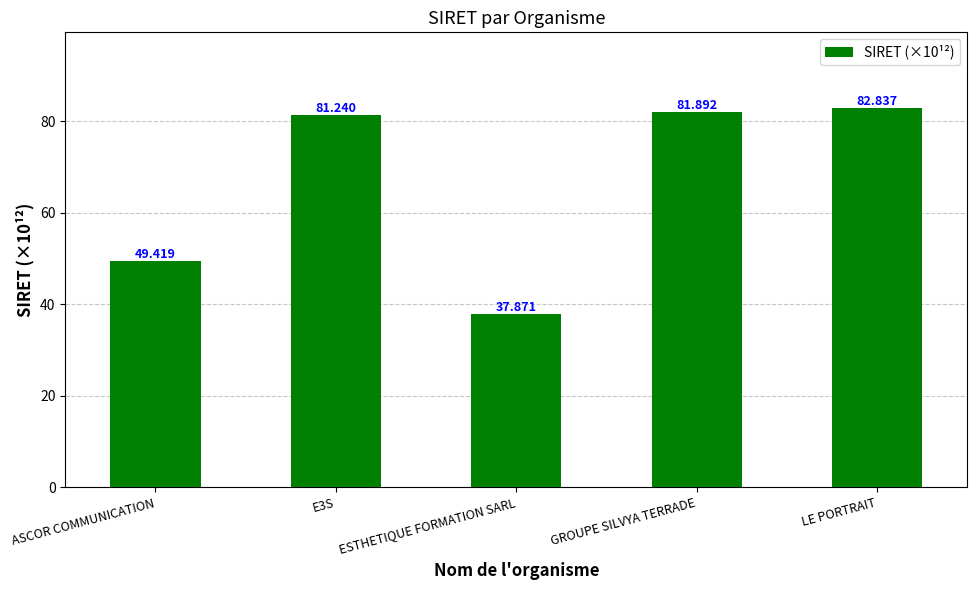

What is the average value?

66.7